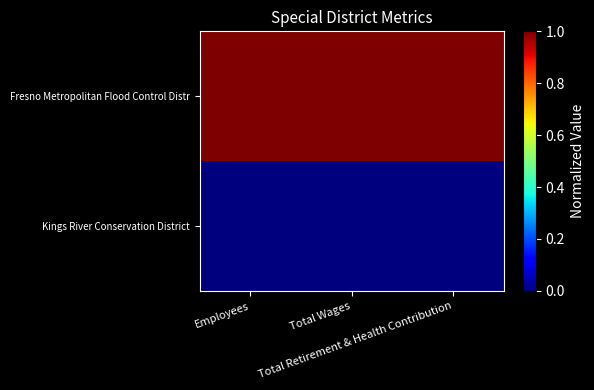

What is the total value across all series at Total Wages?

1